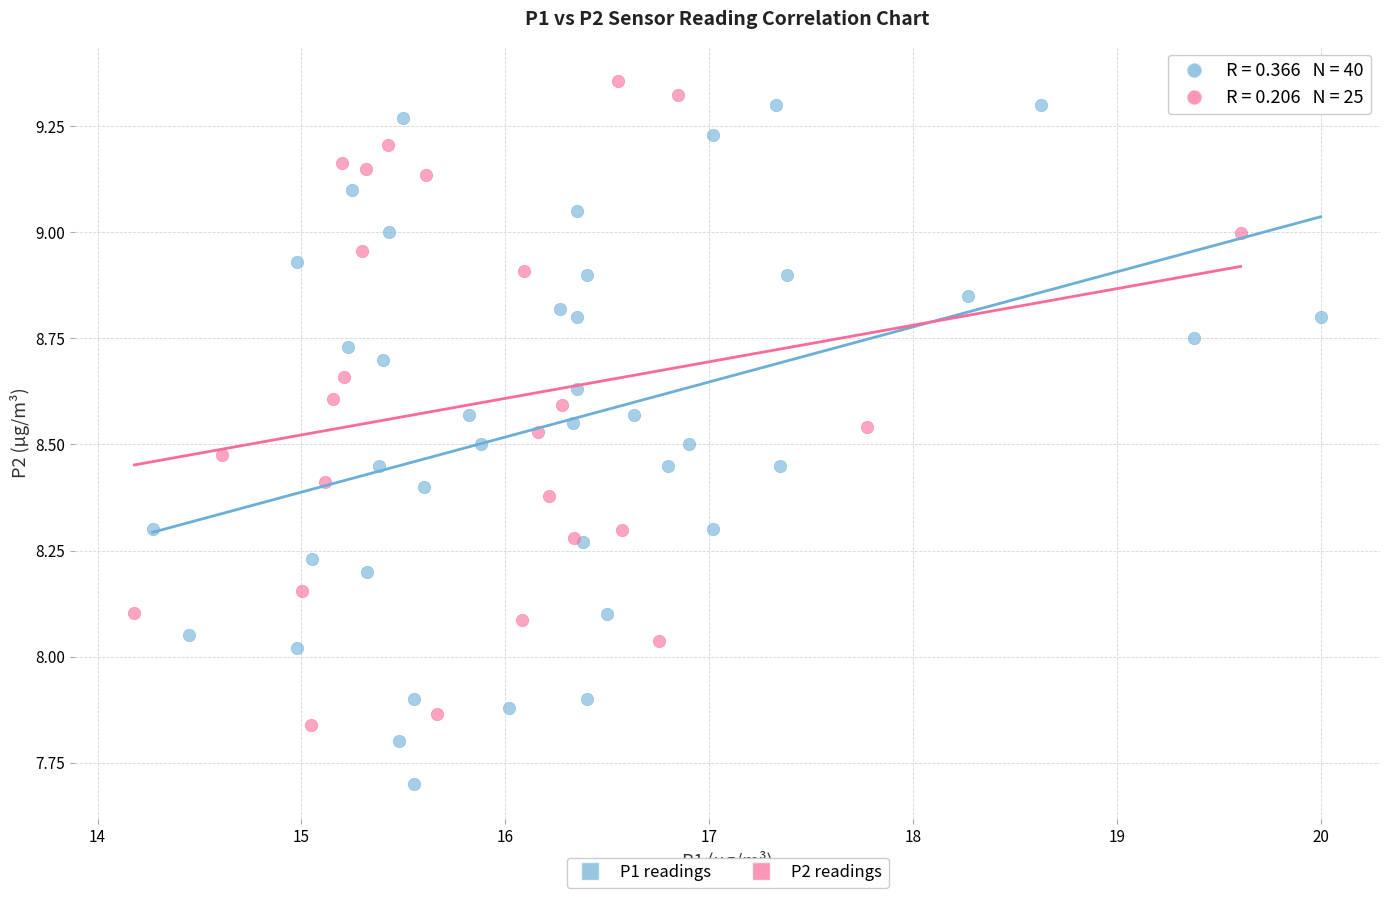

Which series reaches the minimum Y coordinate?

P1 readings